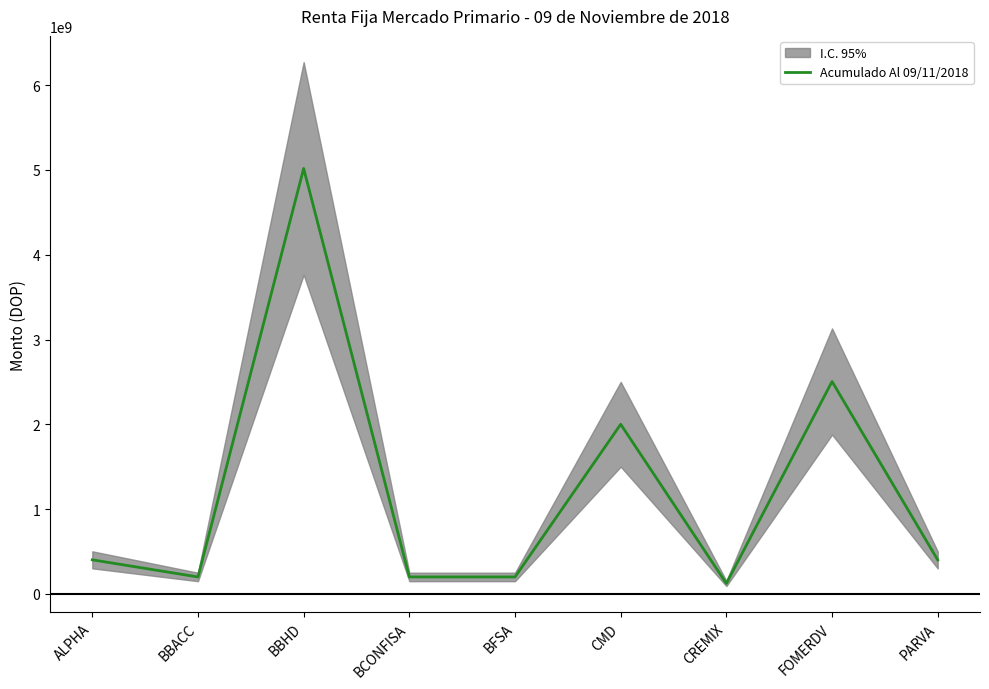

How many interior local valleys (lower than both neighbors) does the data have?

3